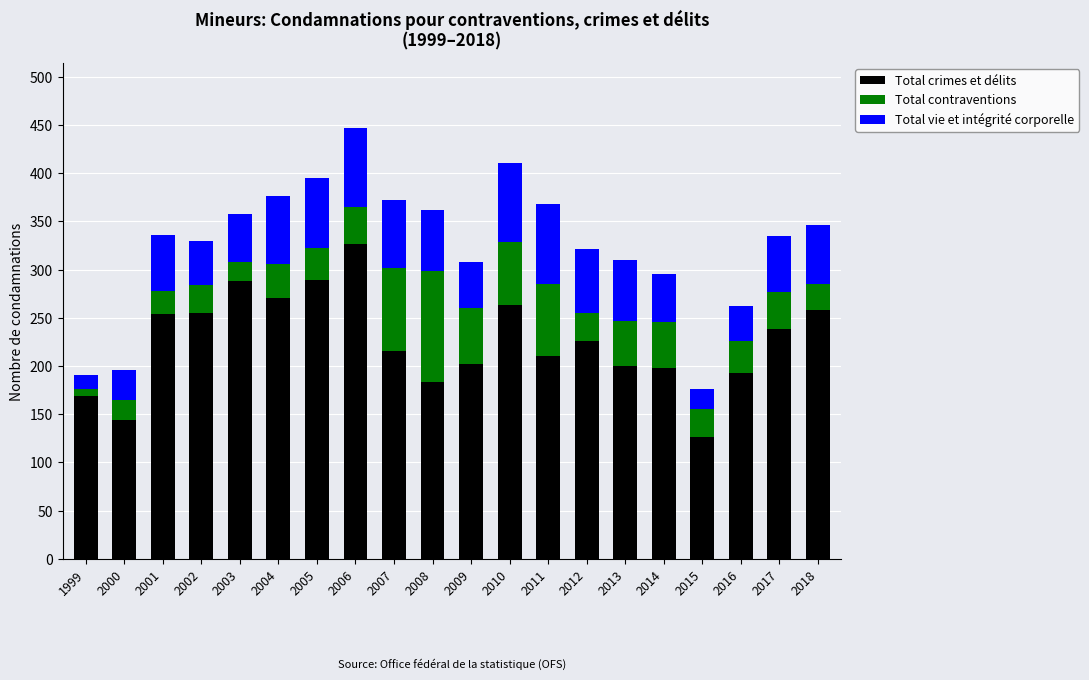

How many bars are there in total?

20